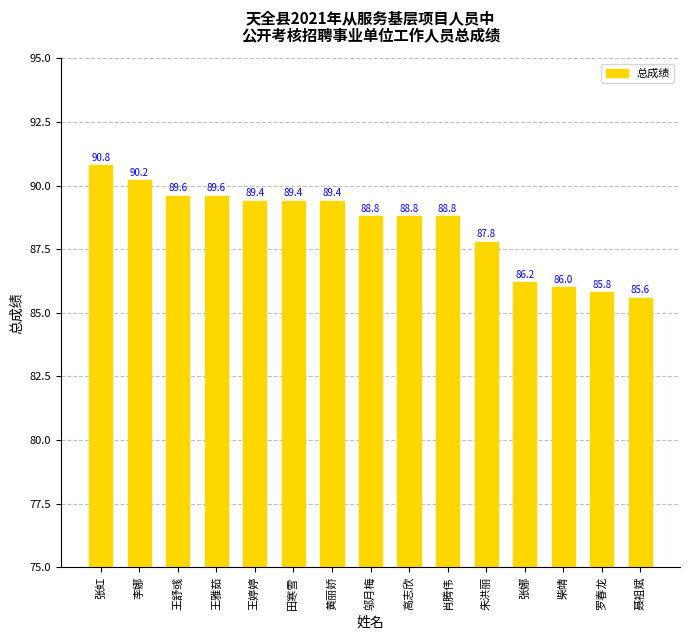

What is the difference between the maximum and minimum values?

5.2